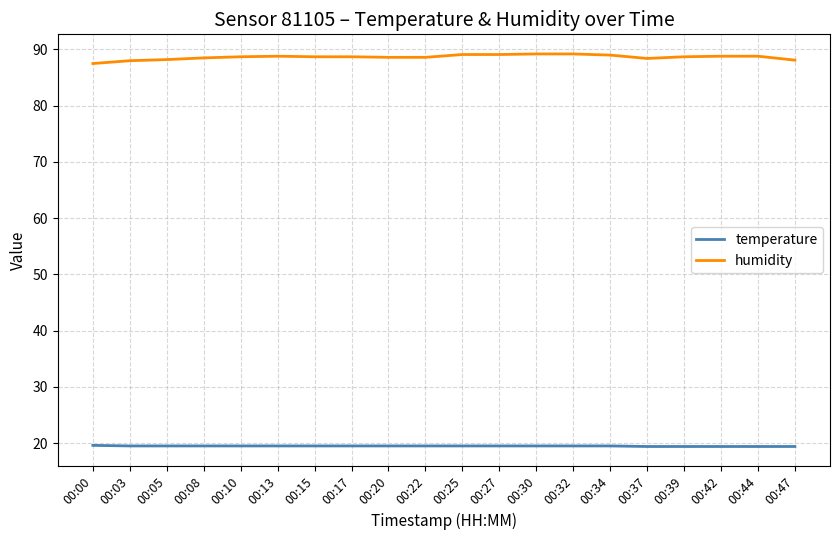

What is the difference between the temperature values at 00:42 and 00:00?

0.2